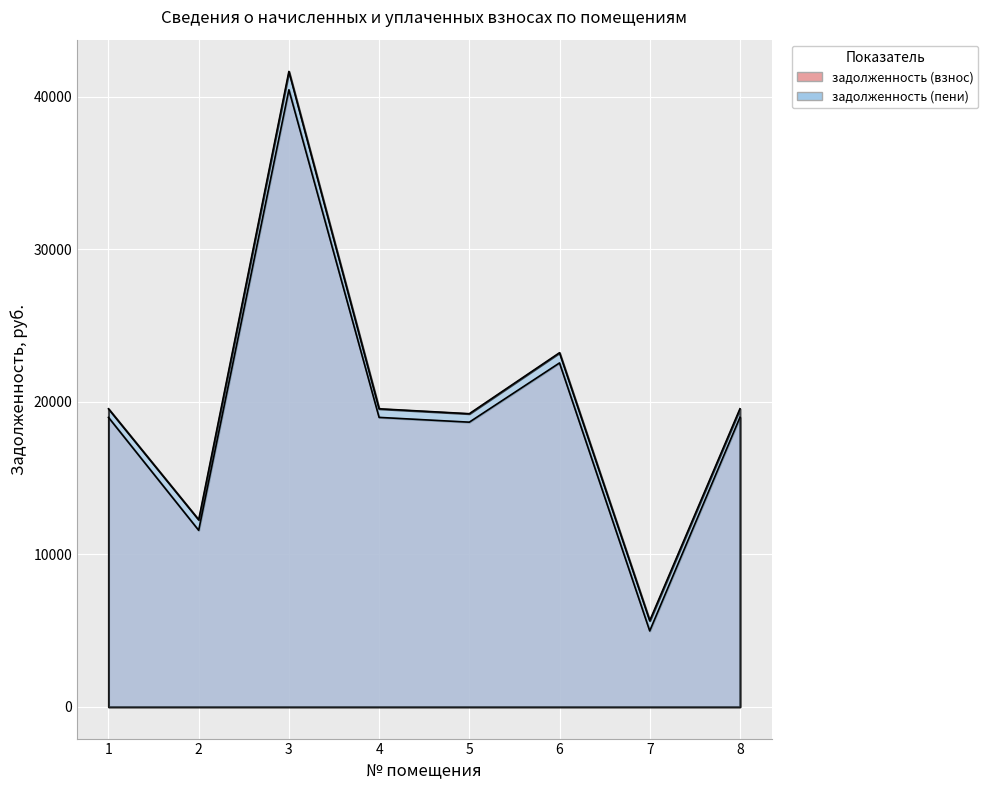

How many data points in задолженность (пени) are above 19536?

5